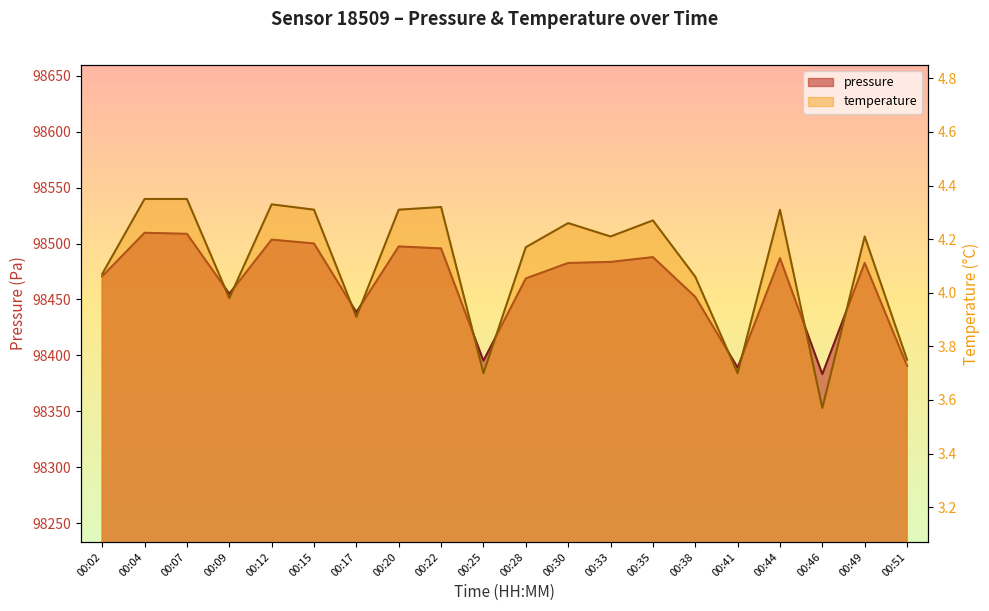

Which series has the largest range (max minus min)?

pressure